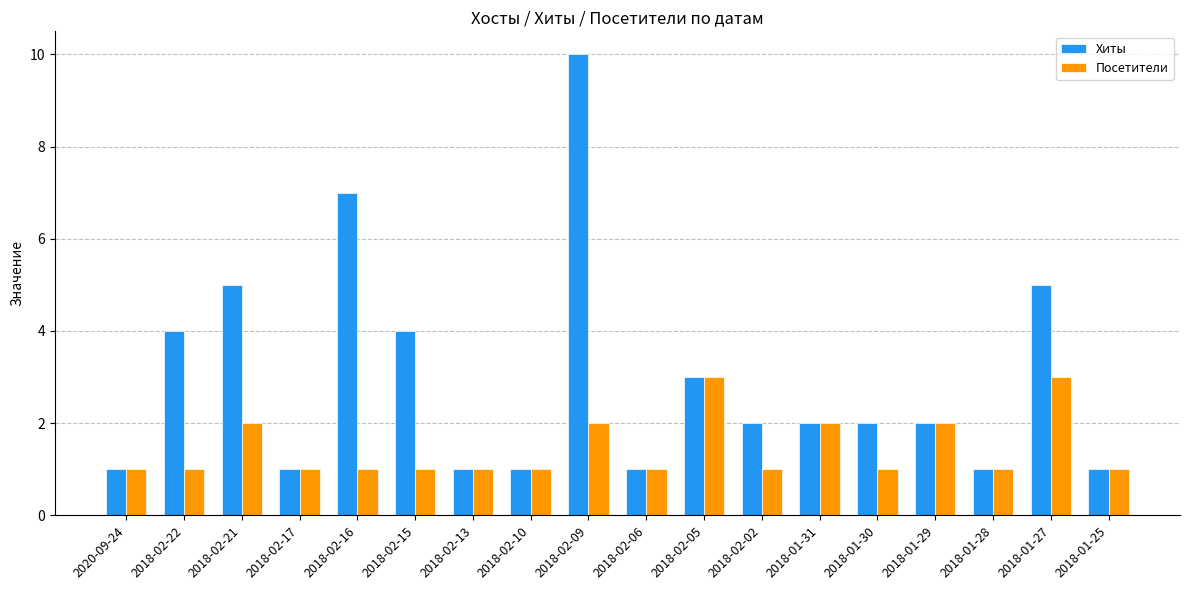

What is the difference between the maximum and minimum values in the Хиты series?

9